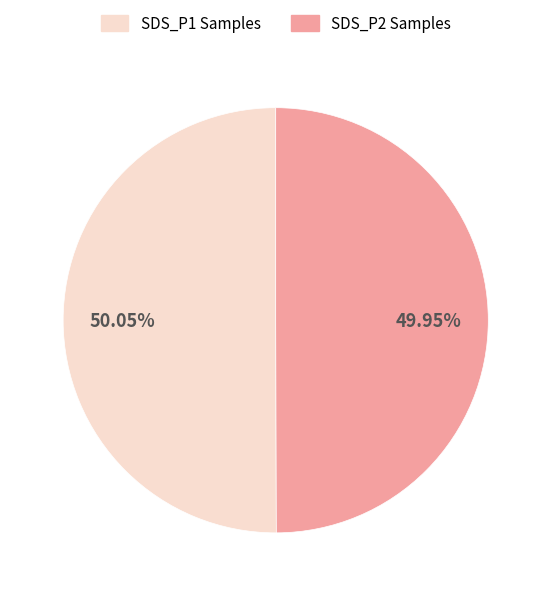

Count the number of slices in the pie.

2